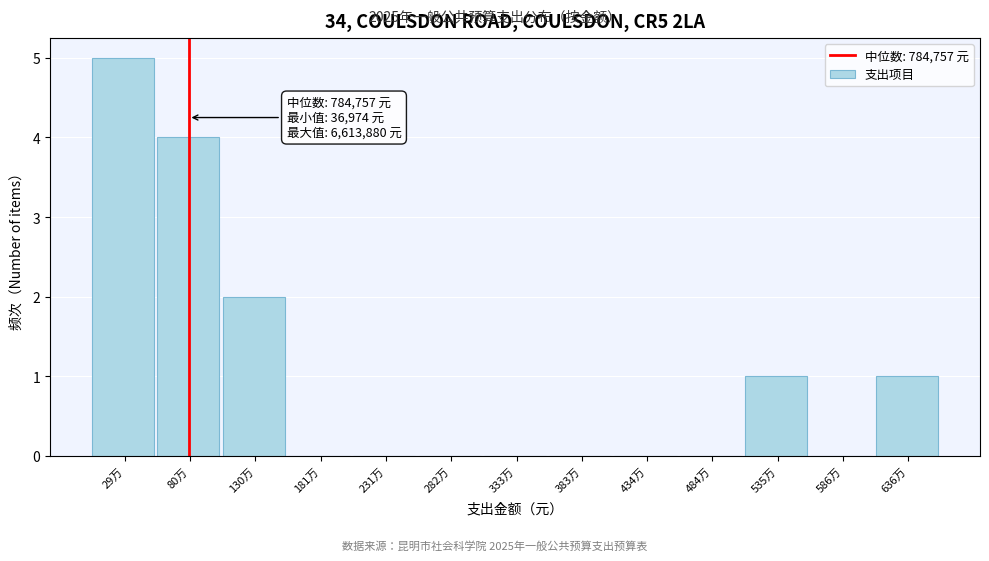

Reading right to left, transcribe all the data shown in this chart.

636万=1	586万=0	535万=1	484万=0	434万=0	383万=0	333万=0	282万=0	231万=0	181万=0	130万=2	80万=4	29万=5